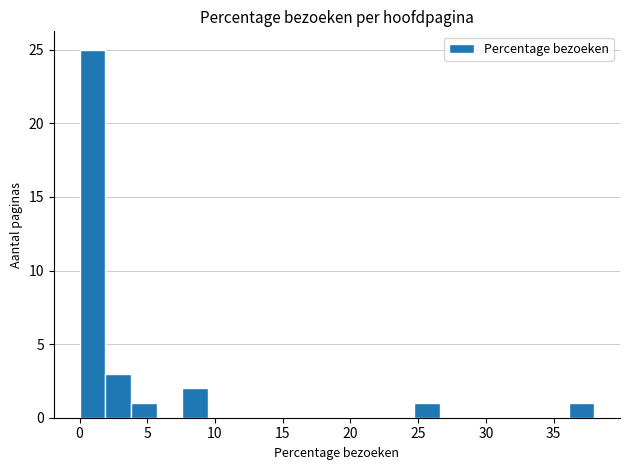

Around what value on the x-axis is the tallest bar? Give the approximate position of its centre, as read against the axis.

1.0